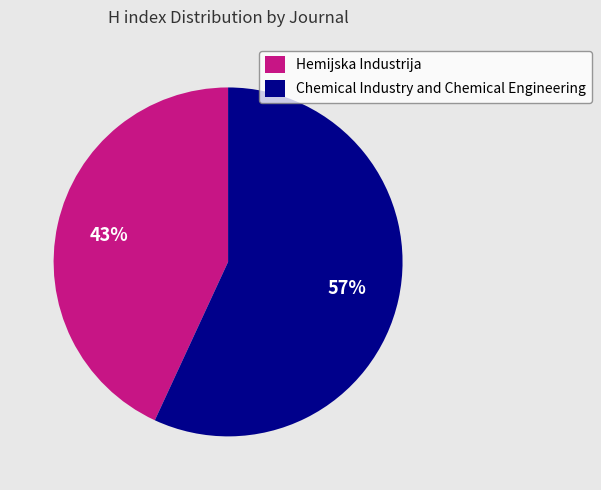

What percentage is the Hemijska Industrija slice, to the nearest percent?

43%